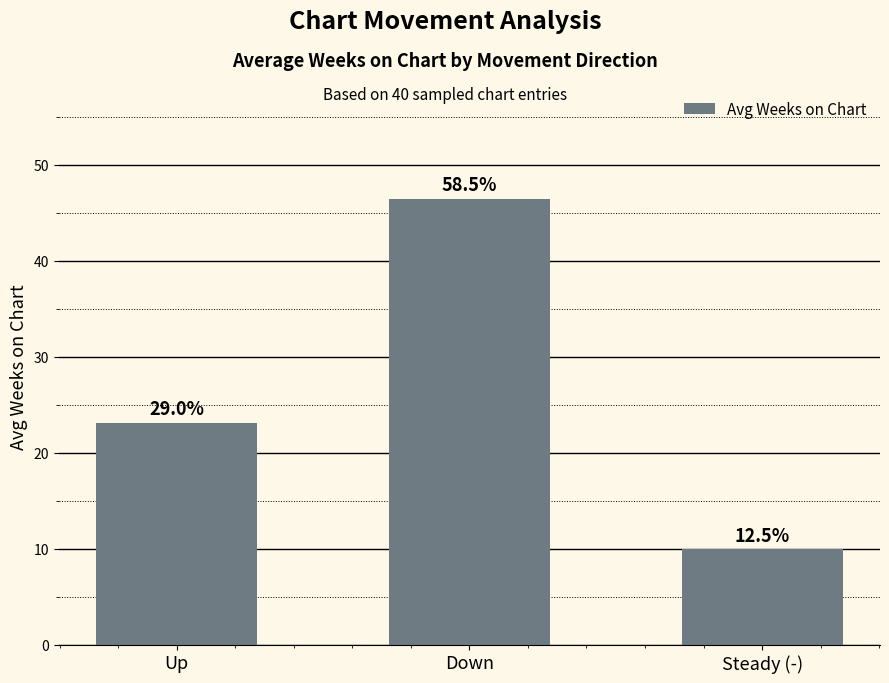

Are the bars horizontal?

No